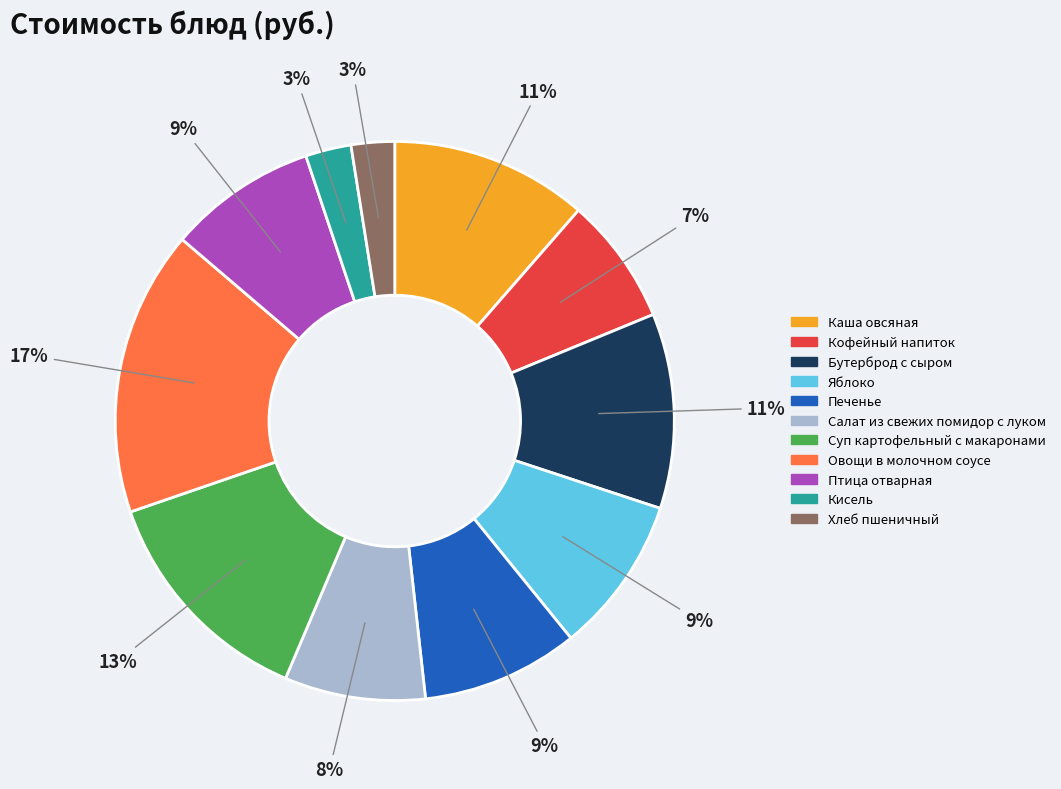

Combined, do Печенье and Овощи в молочном соусе account for over 50%?

No